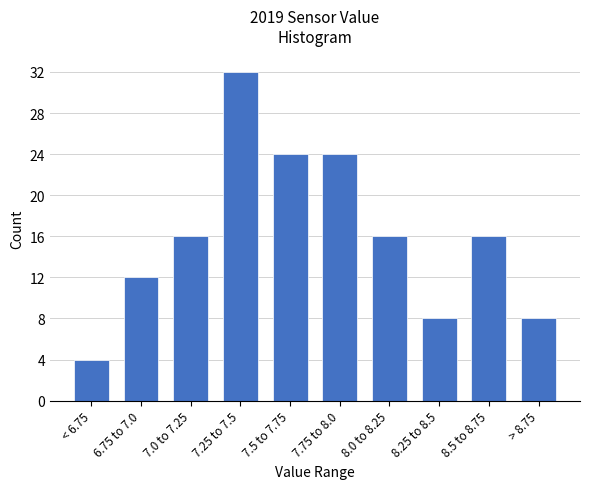

Reading left to right, what are all the values shown in this chart?

< 6.75=4	6.75 to 7.0=12	7.0 to 7.25=16	7.25 to 7.5=32	7.5 to 7.75=24	7.75 to 8.0=24	8.0 to 8.25=16	8.25 to 8.5=8	8.5 to 8.75=16	> 8.75=8